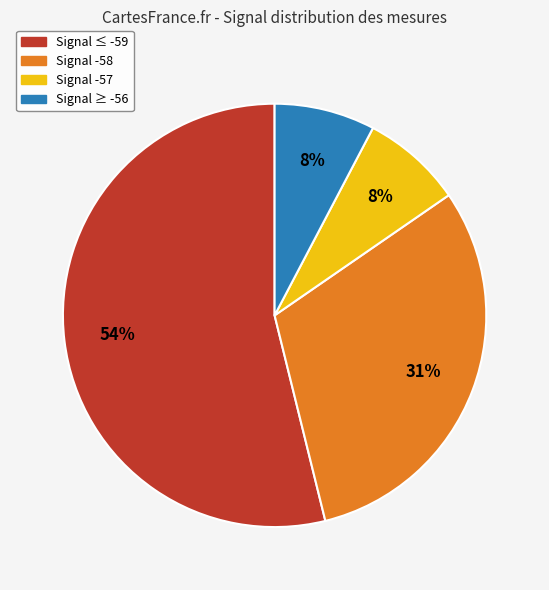

To the nearest percent, what is the average slice percentage?

25%